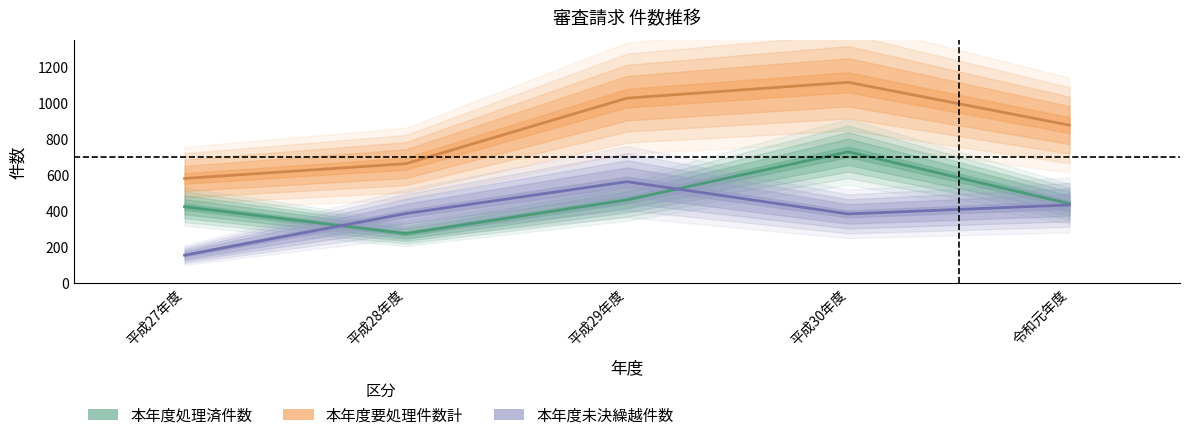

Which series has the widest spread of values?

本年度要処理件数計